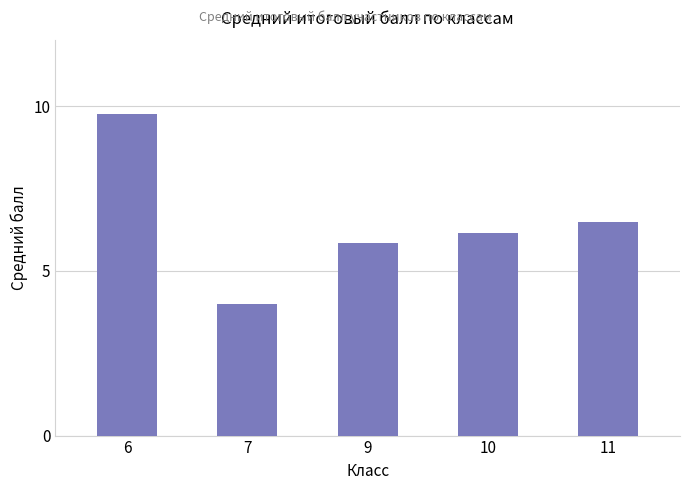

What is the approximate value at 7?

4.0